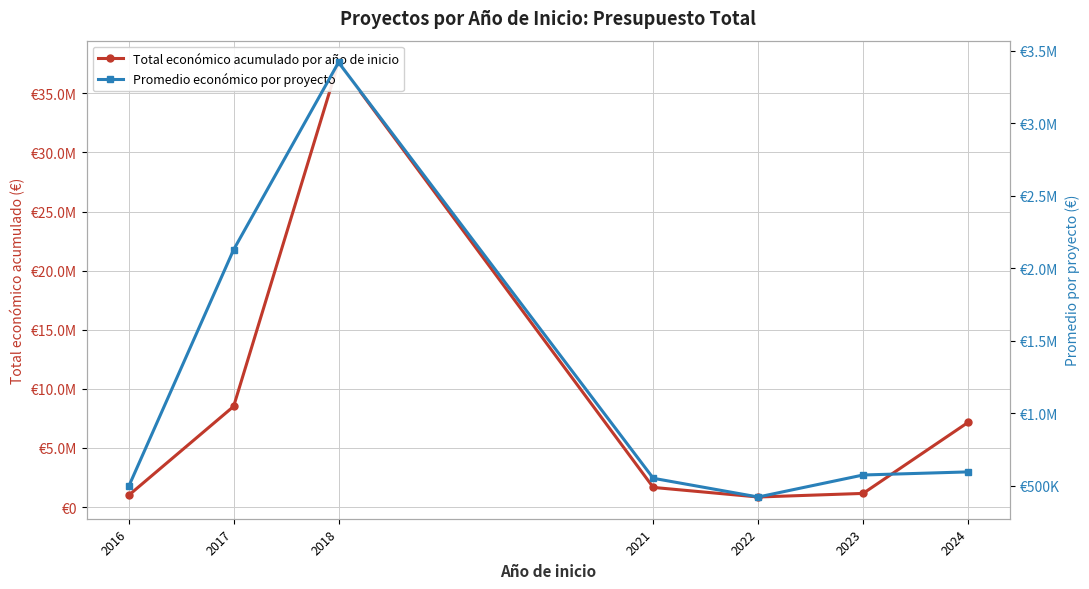

How many distinct data groups are displayed?

2